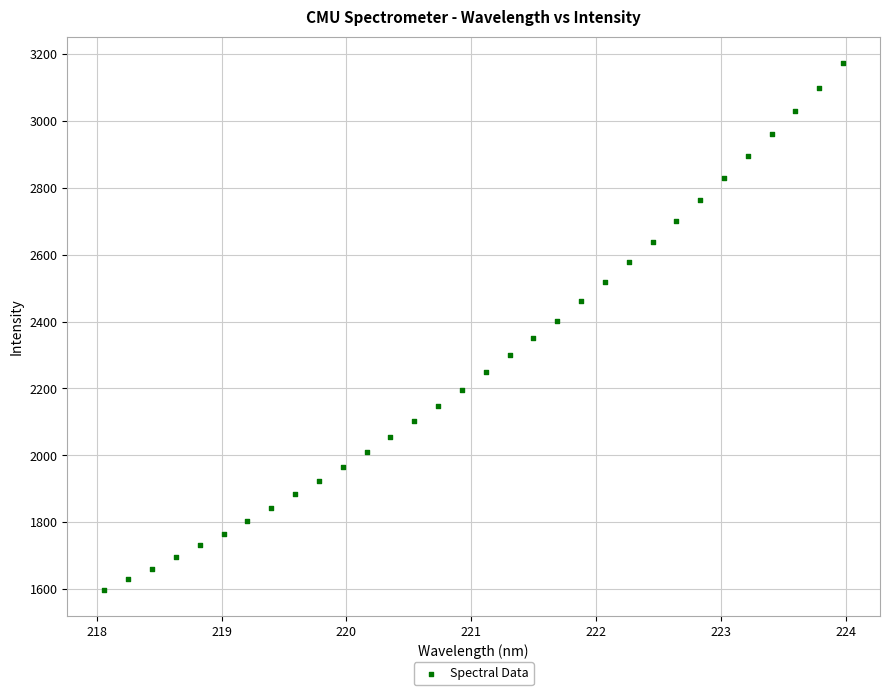

What is the range of X values (max minus min)?

5.9